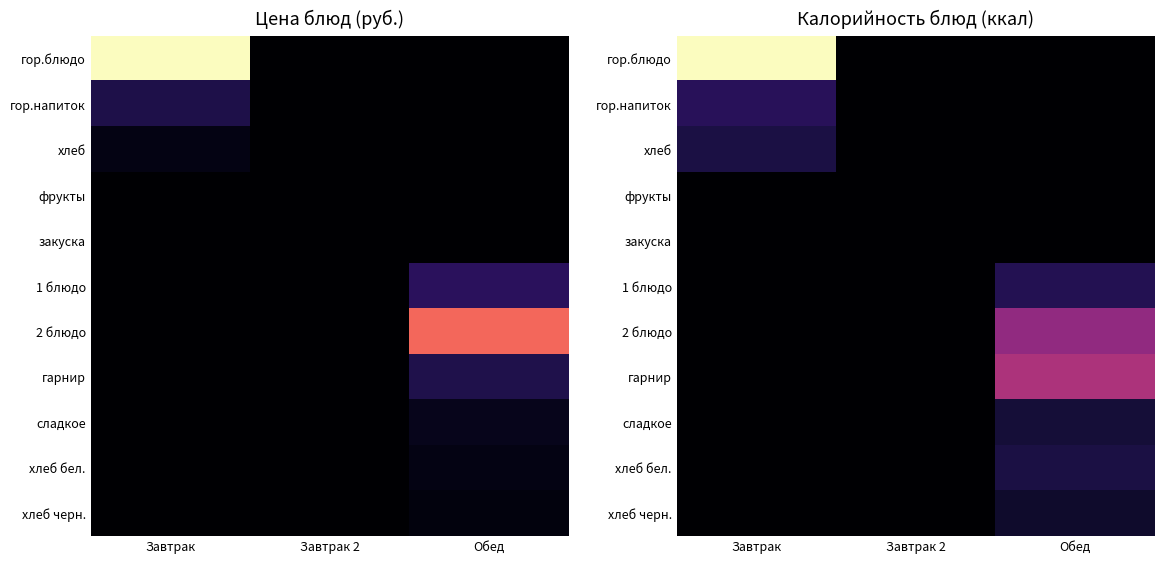

How many values in сладкое are above zero?

1